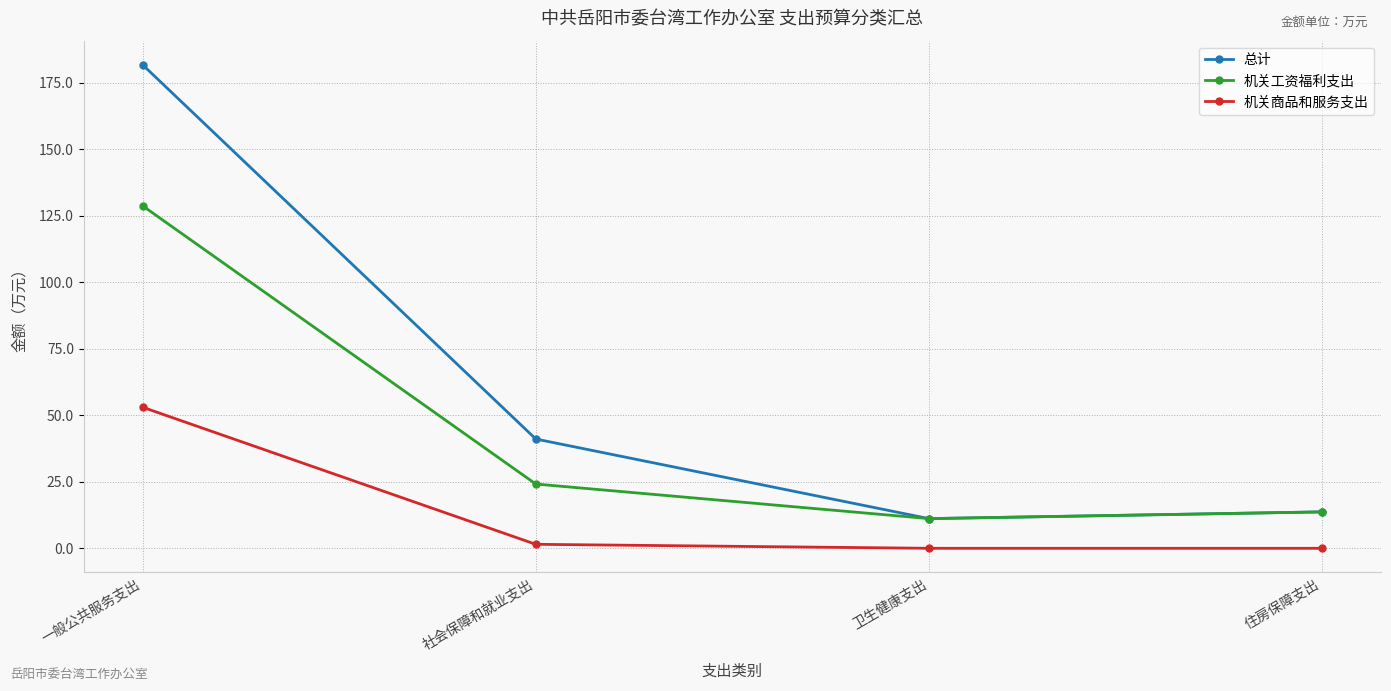

What is the spread (max minus min) of values at 一般公共服务支出?

128.8